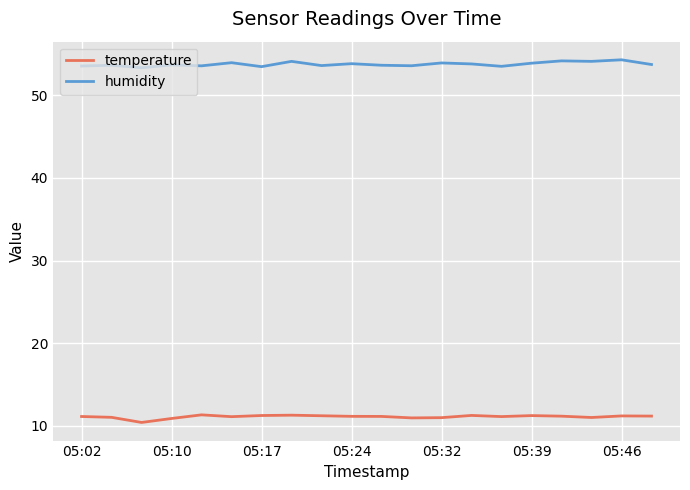

Which series has the largest total across all categories?

humidity